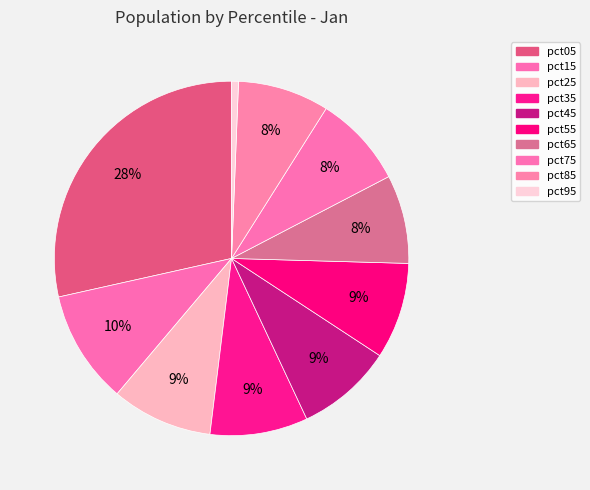

Does pct45 account for over 50% of the chart?

No